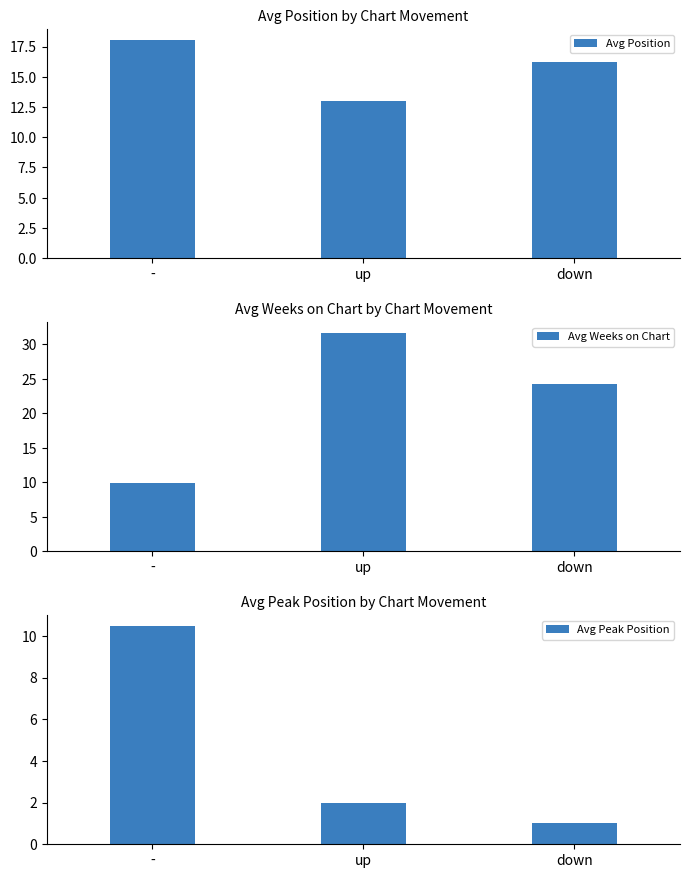

Which series changed the most between up and down?

Avg Weeks on Chart